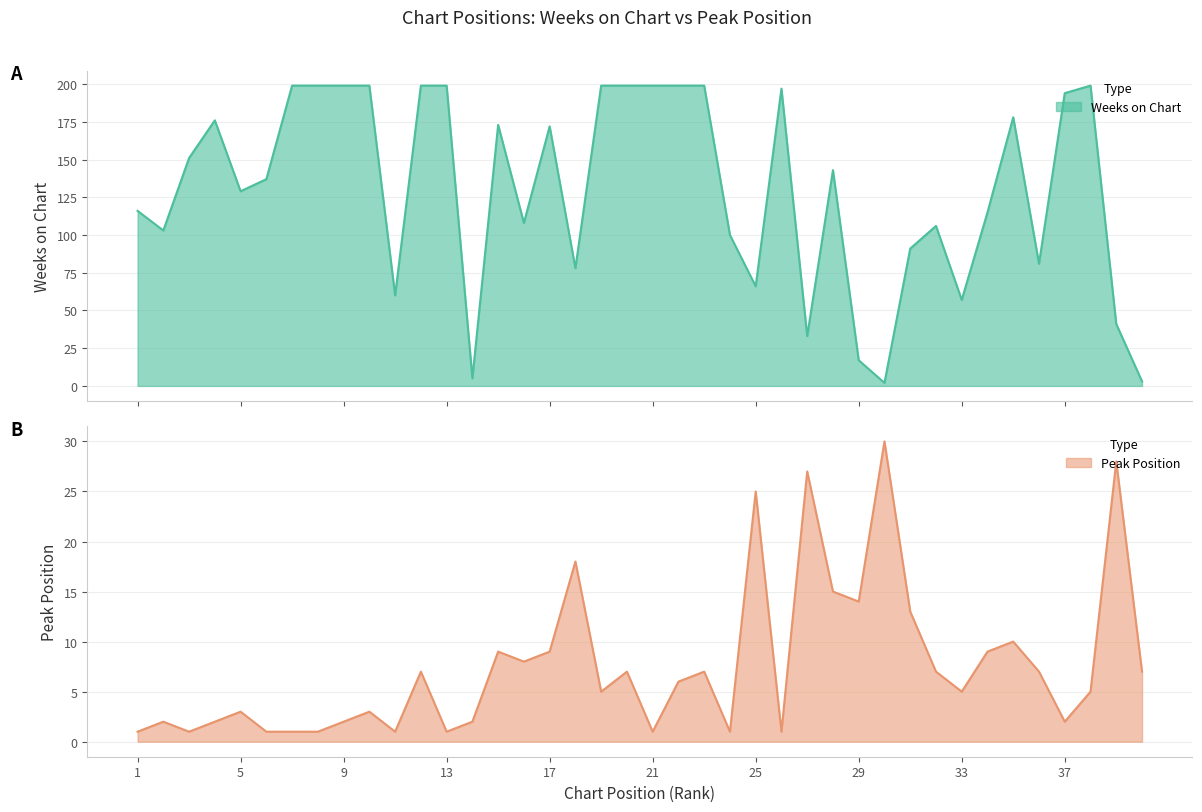

What is the sum of the Peak Position values at 20 and 31?

20